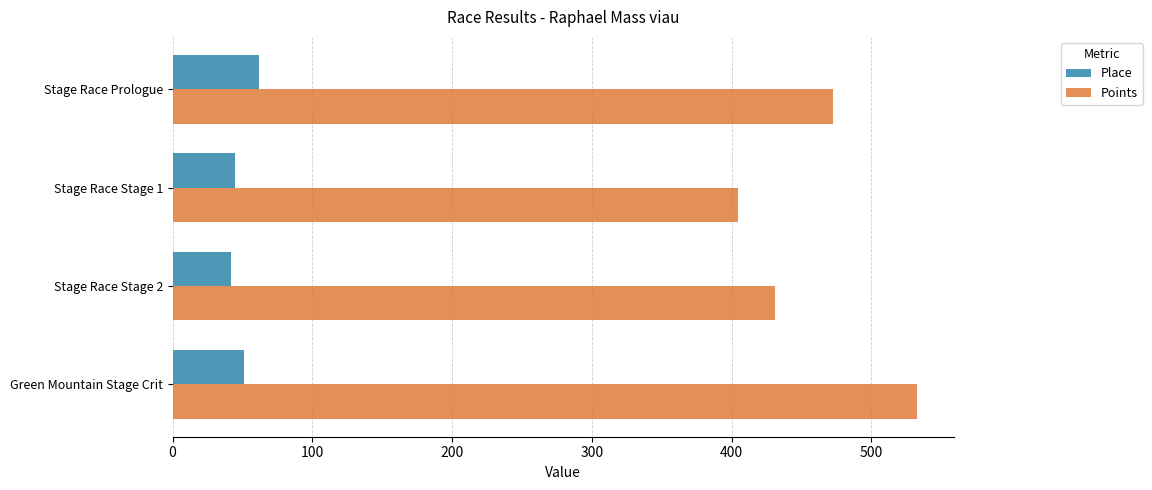

What is the difference between the Points values at Green Mountain Stage Crit and Stage Race Prologue?

59.5